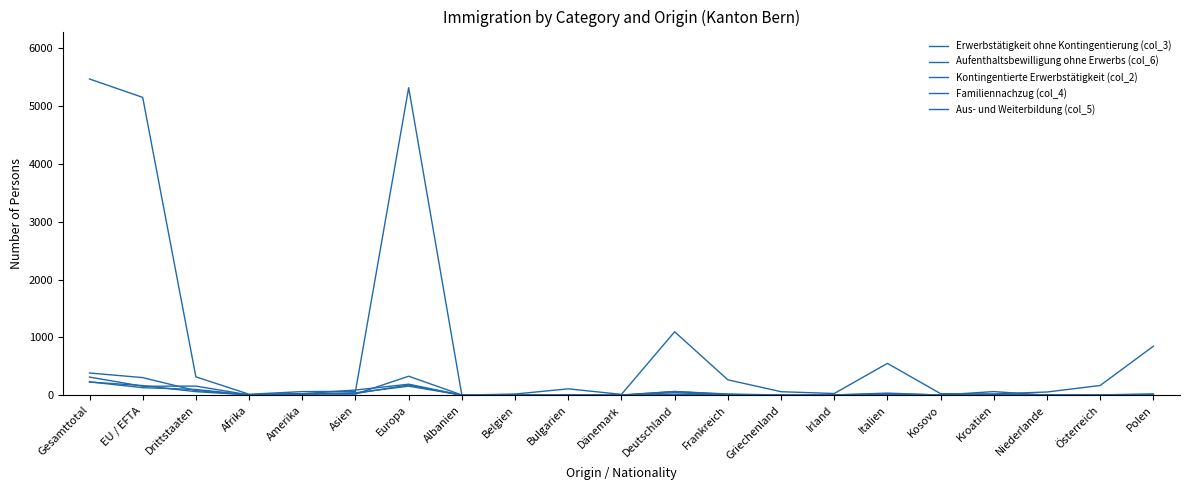

At which label is Kontingentierte Erwerbstätigkeit (col_2) closest to 157?

EU / EFTA